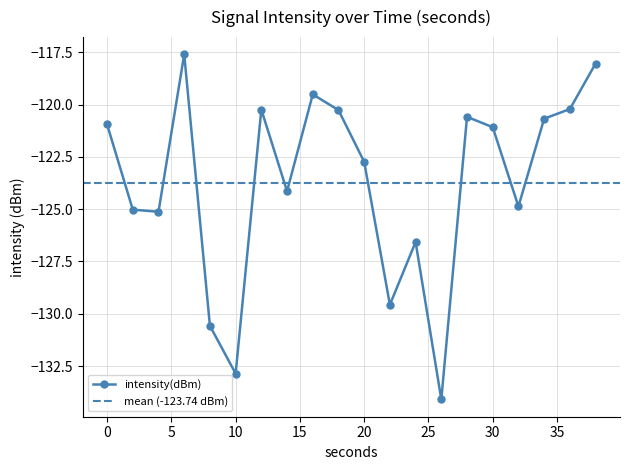

List the labels in order of value, smallest first.

26, 10, 8, 22, 24, 4, 2, 32, 14, 20, 30, 0, 34, 28, 18, 12, 36, 16, 38, 6